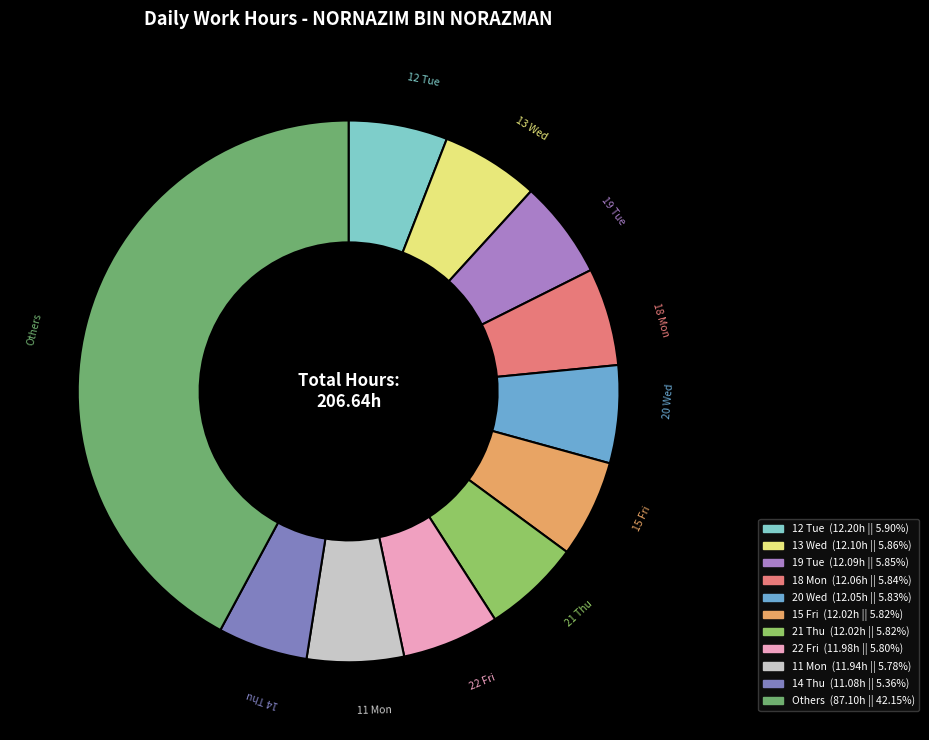

Is there a majority slice in this chart?

No